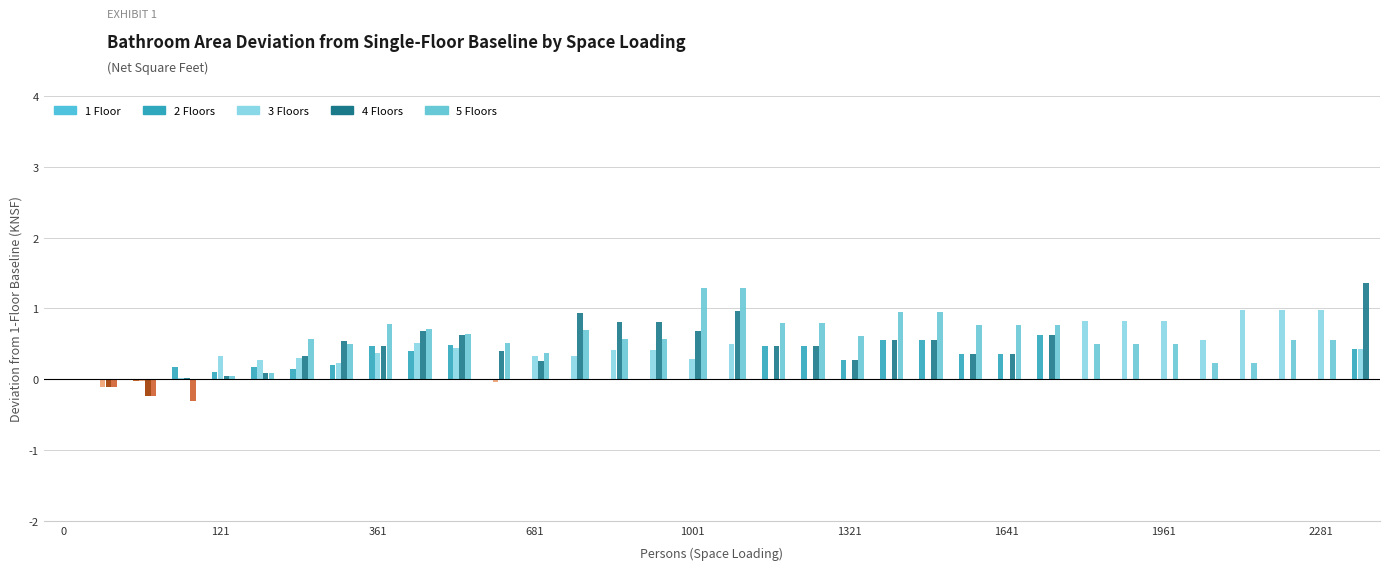

What is the value of the 5 Floors bar at the 11th from the left?

0.6